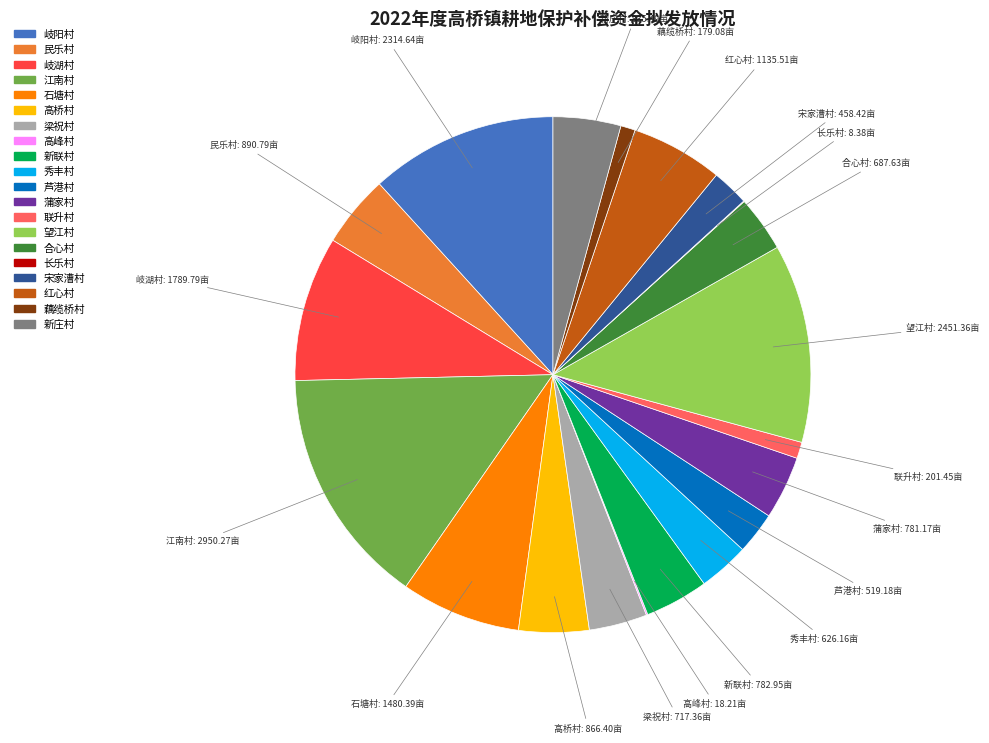

Which slice is the largest?

江南村